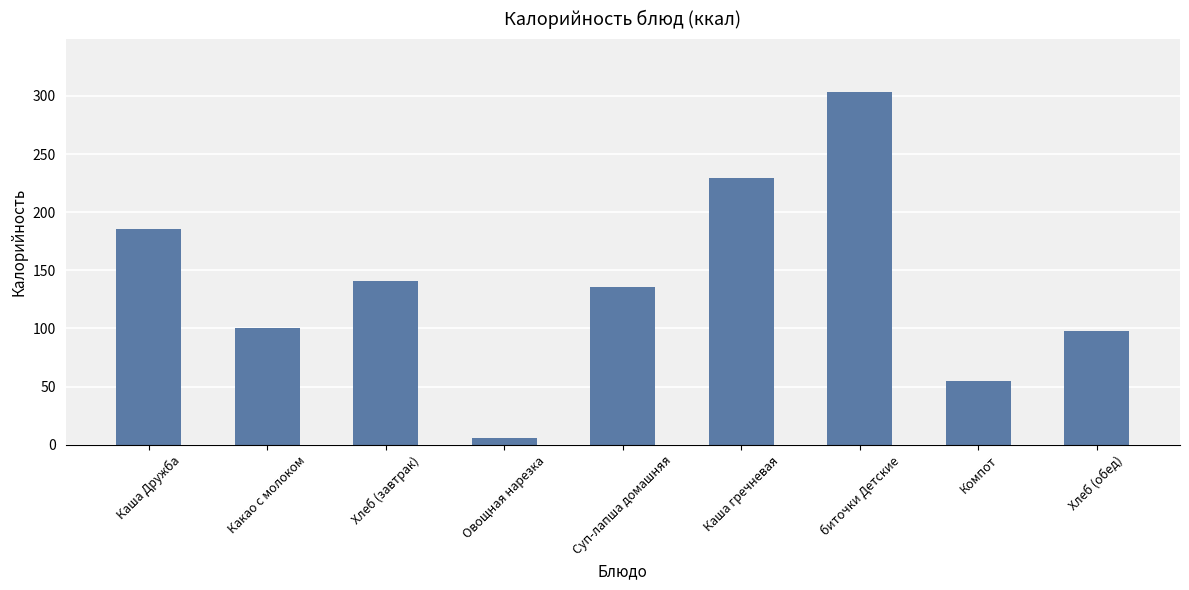

What is the label of the 7th bar from the right?

Хлеб (завтрак)